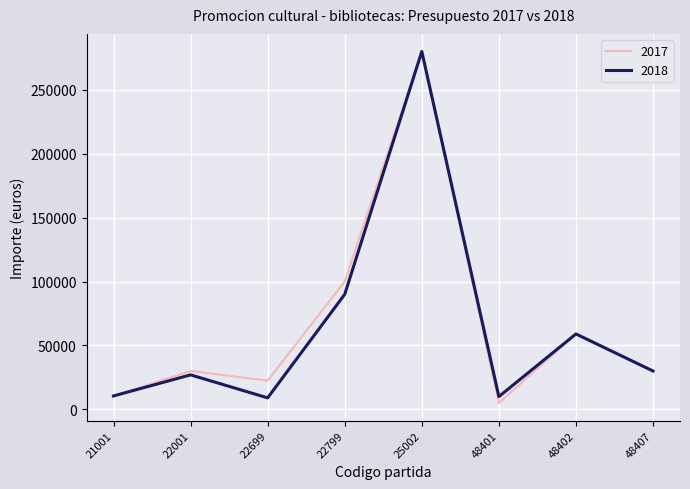

At which category does 2017 reach its first local valley?

22699